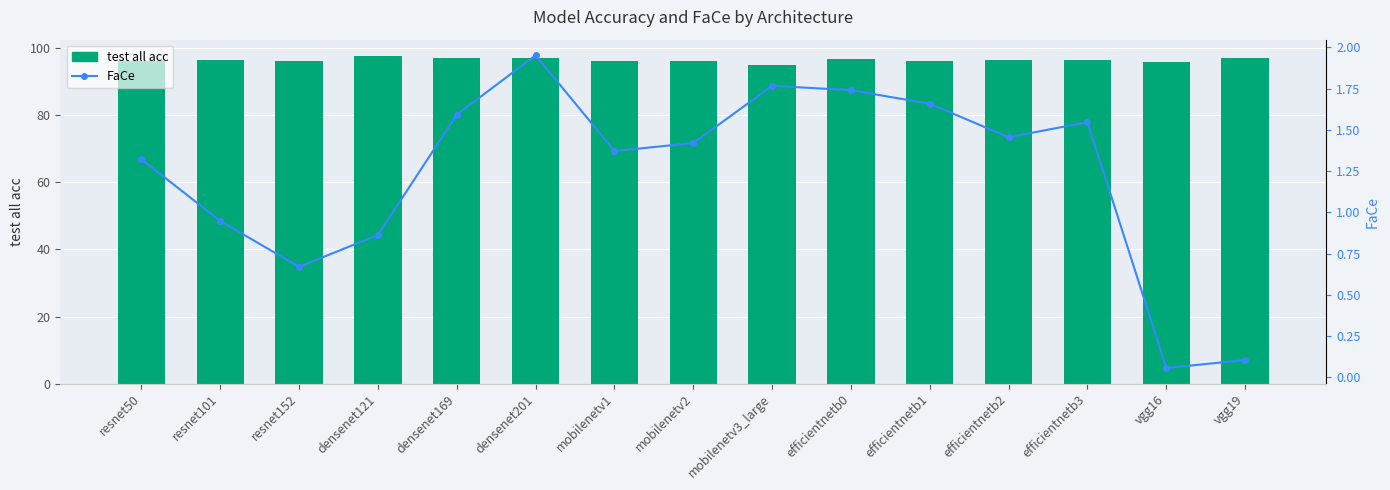

What is the label of the 4th bar from the left?

densenet121